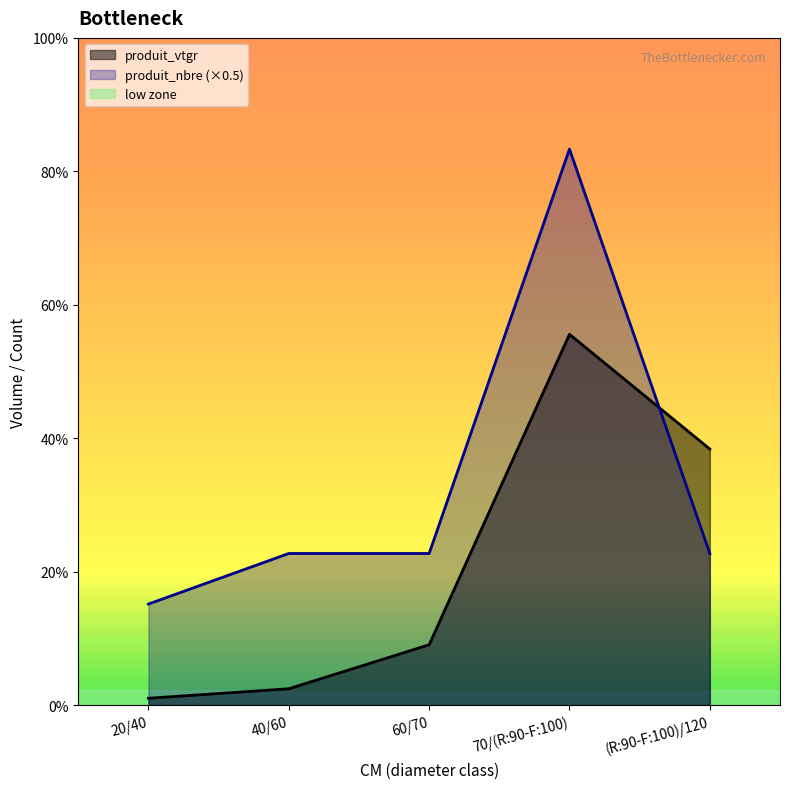

What is the label of the 2nd point from the right?

70/(R:90-F:100)